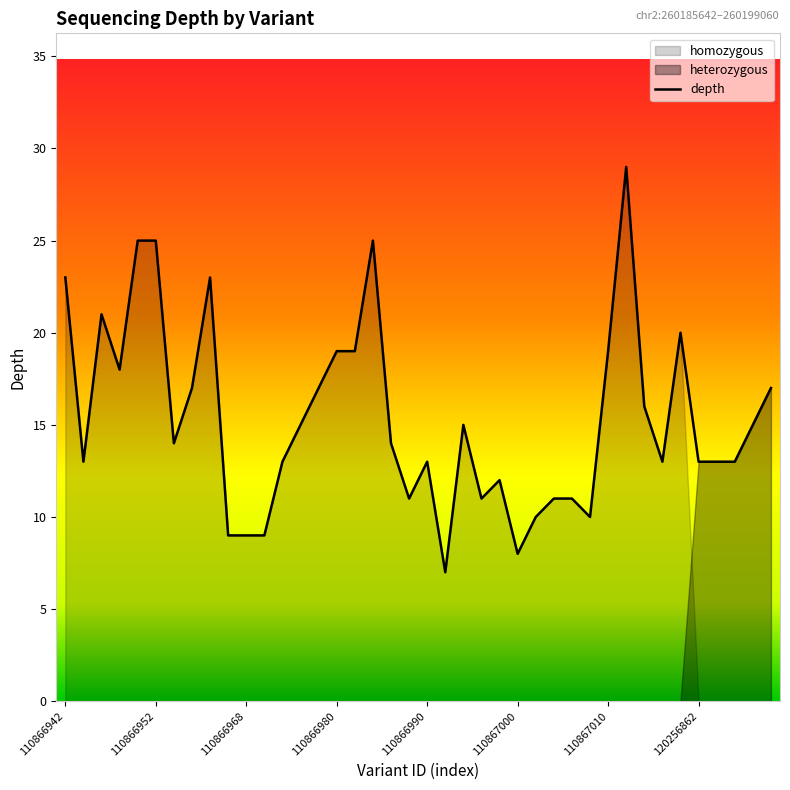

What is the highest value of the depth series?

29